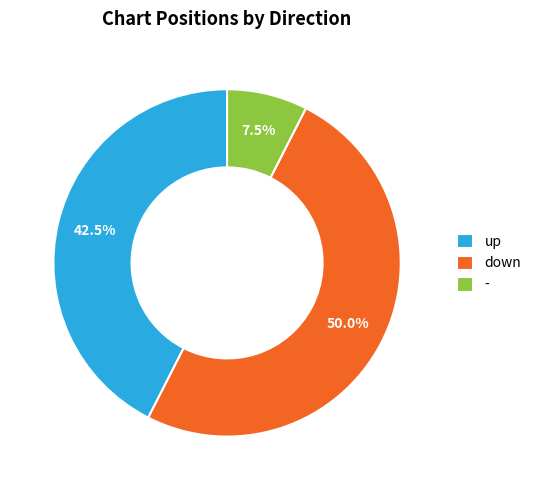

What portion of the pie excludes up?

57.5%